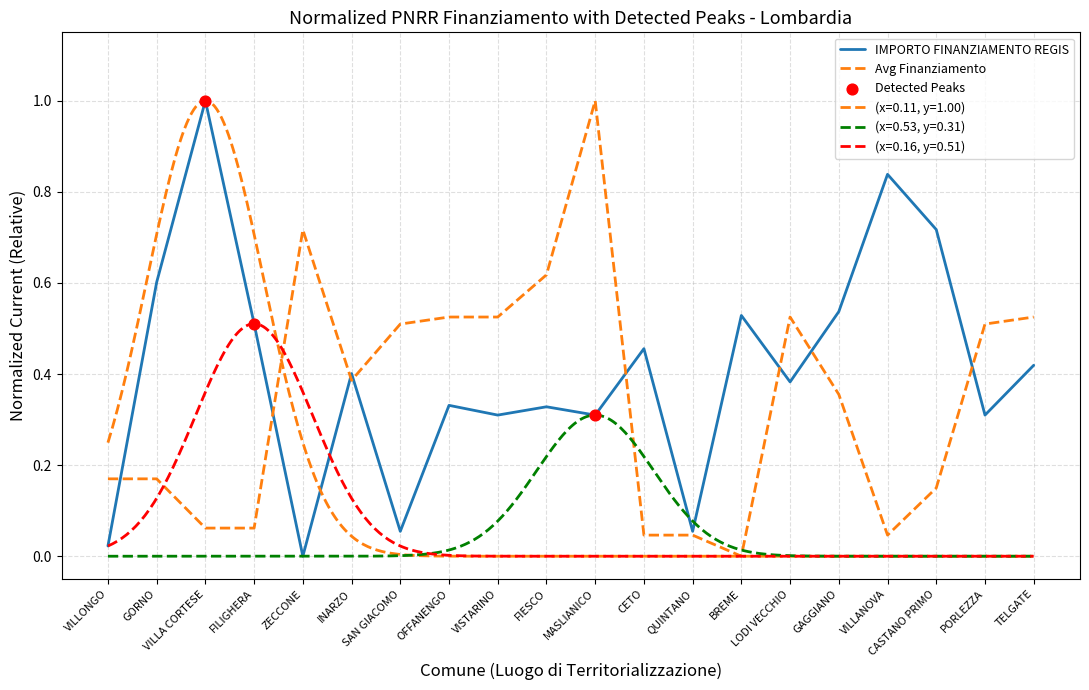

Which series has the widest spread of Y values?

IMPORTO FINANZIAMENTO REGIS